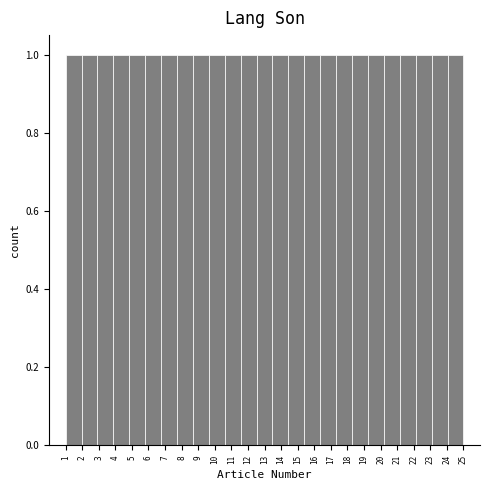

Reading left to right, transcribe this chart: for each bar, give the range it covers on the x-axis and its height. Neither the bar edges nor the heights are printed on the chart, so give them approximately, as read against the axes.

1.00 to 1.96: 1
1.96 to 2.92: 1
2.92 to 3.88: 1
3.88 to 4.84: 1
4.84 to 5.80: 1
5.80 to 6.76: 1
6.76 to 7.72: 1
7.72 to 8.68: 1
8.68 to 9.64: 1
9.64 to 10.60: 1
10.60 to 11.56: 1
11.56 to 12.52: 1
12.52 to 13.48: 1
13.48 to 14.44: 1
14.44 to 15.40: 1
15.40 to 16.36: 1
16.36 to 17.32: 1
17.32 to 18.28: 1
18.28 to 19.24: 1
19.24 to 20.20: 1
20.20 to 21.16: 1
21.16 to 22.12: 1
22.12 to 23.08: 1
23.08 to 24.04: 1
24.04 to 25.00: 1